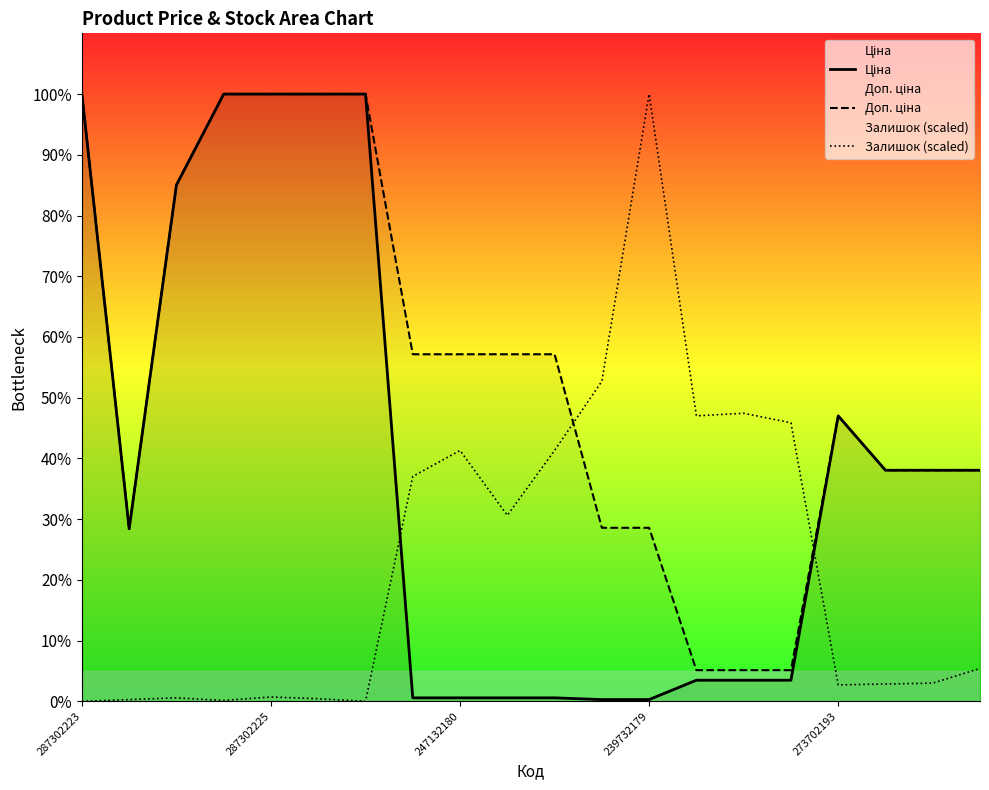

What are all the series names shown in the legend?

Ціна, Доп. ціна, Залишок (scaled)